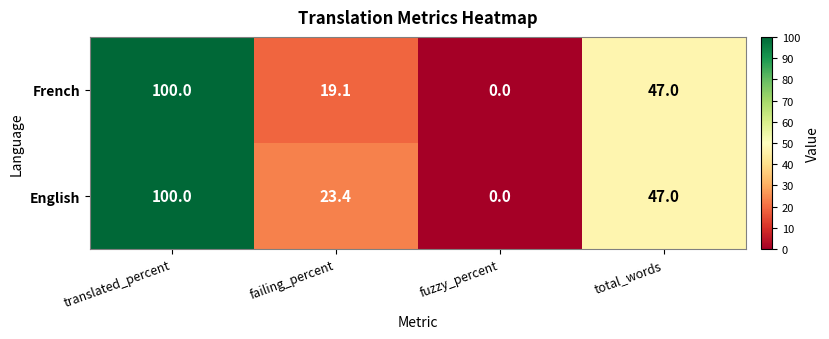

How many values in English are above zero?

3